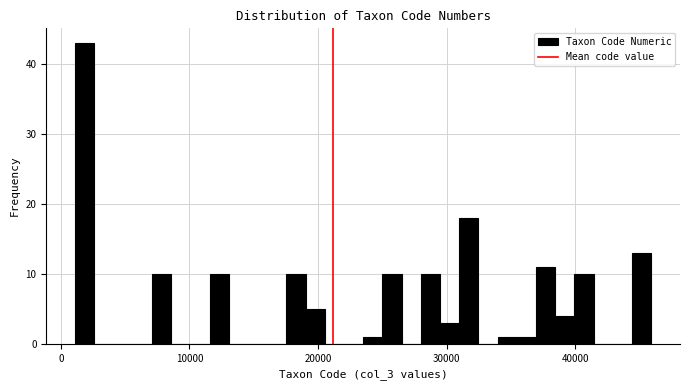

Read against the x-axis, roughly where is the centre of the tallest bar?

2000